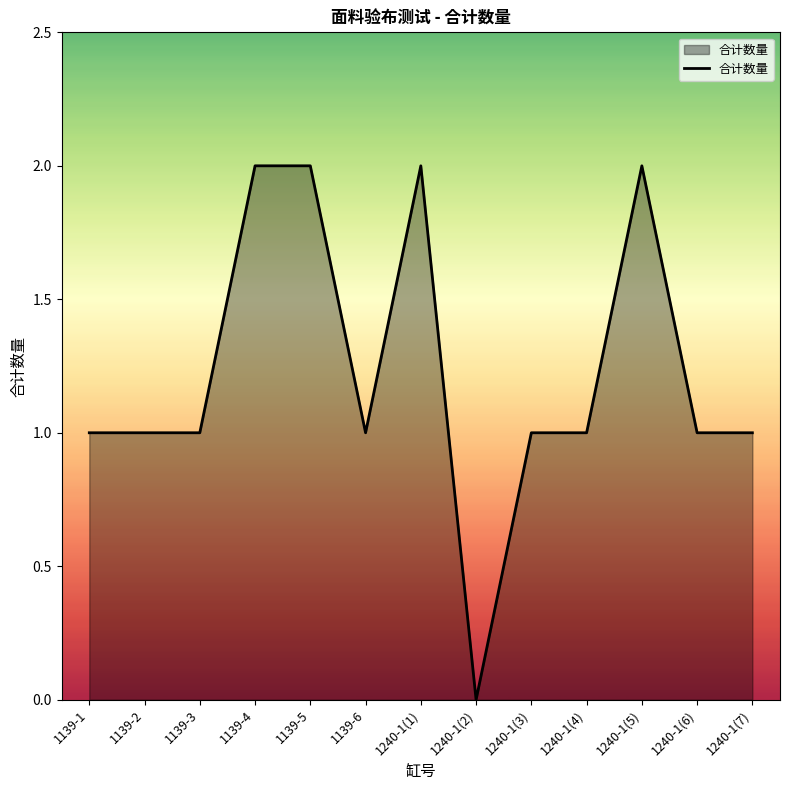

Reading left to right, list all the values displayed in this chart.

1	1	1	2	2	1	2	0	1	1	2	1	1